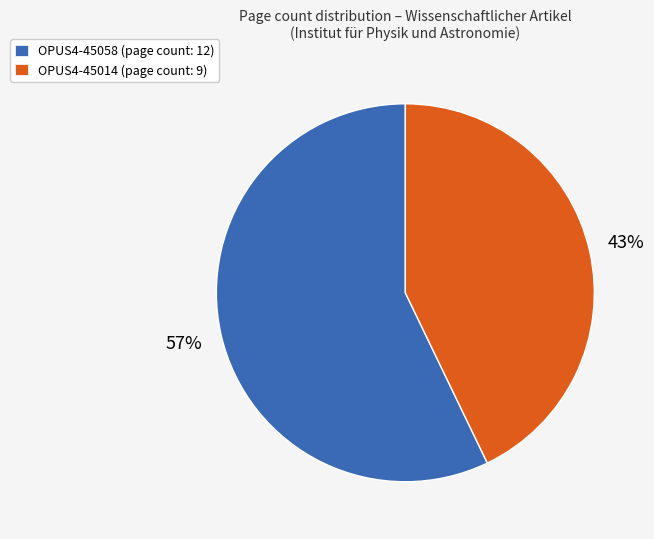

True or false: OPUS4-45014 accounts for 29% of the total.

False